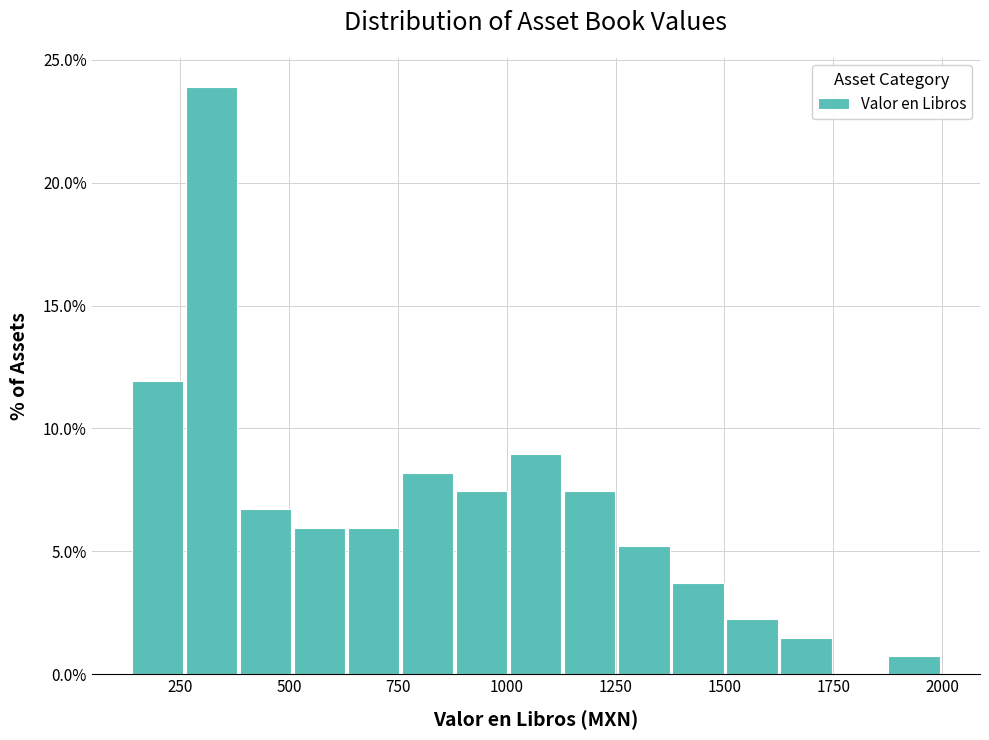

Read against the x-axis, roughly where is the centre of the tallest bar?

300